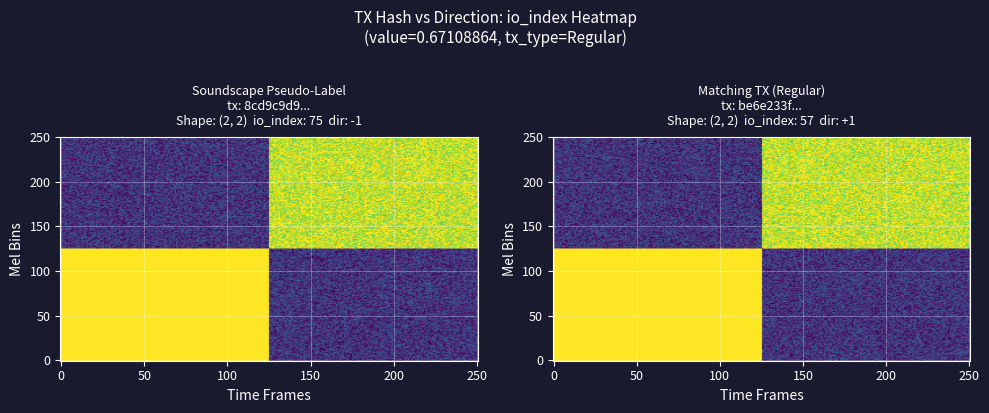

What is the lowest value of the be6e233f80a6011e2b5dee08ca412734253e016 series?

1